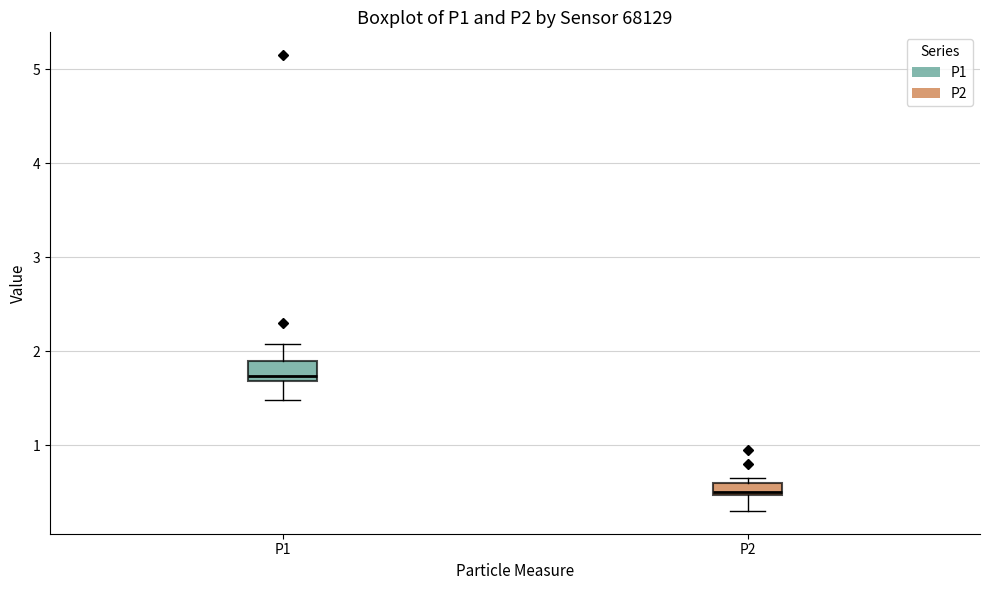

Where is the lower edge of the box for P2 on the y-axis? The values are not printed on the chart, so give them approximately, as read against the axis.

0.5